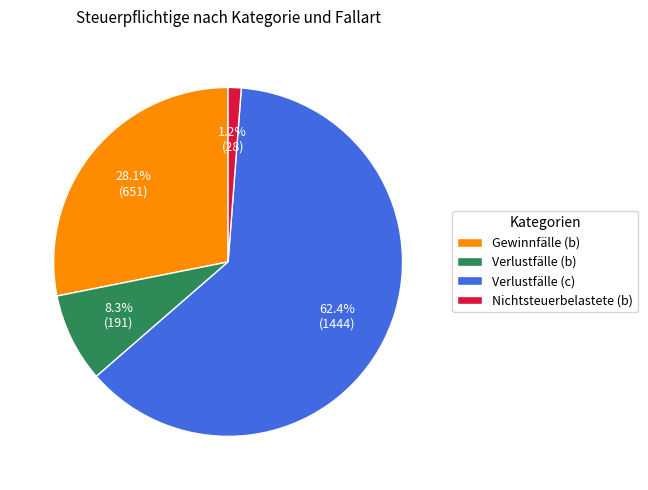

Is the sum of Gewinnfälle (b) and Verlustfälle (c) greater than half?

Yes